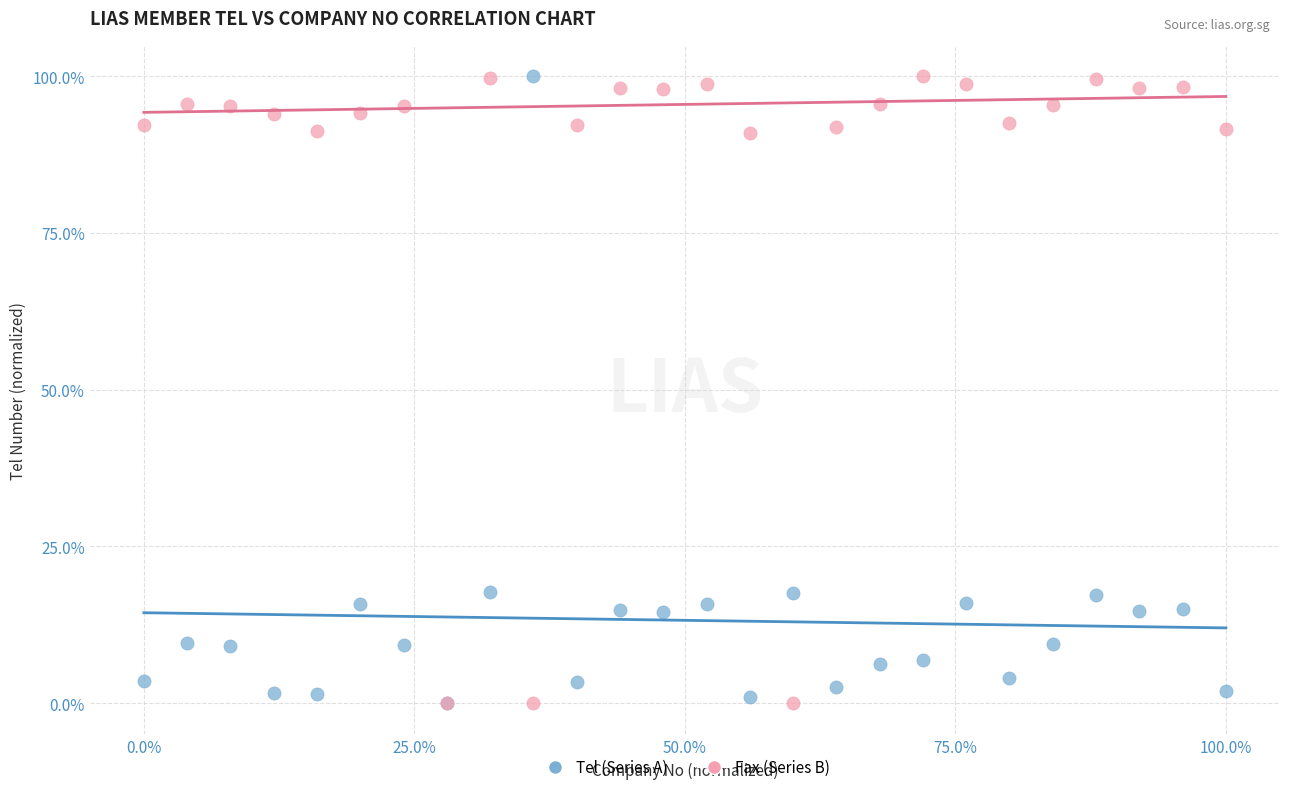

What are all the series names shown in the legend?

Tel (Series A), Fax (Series B)